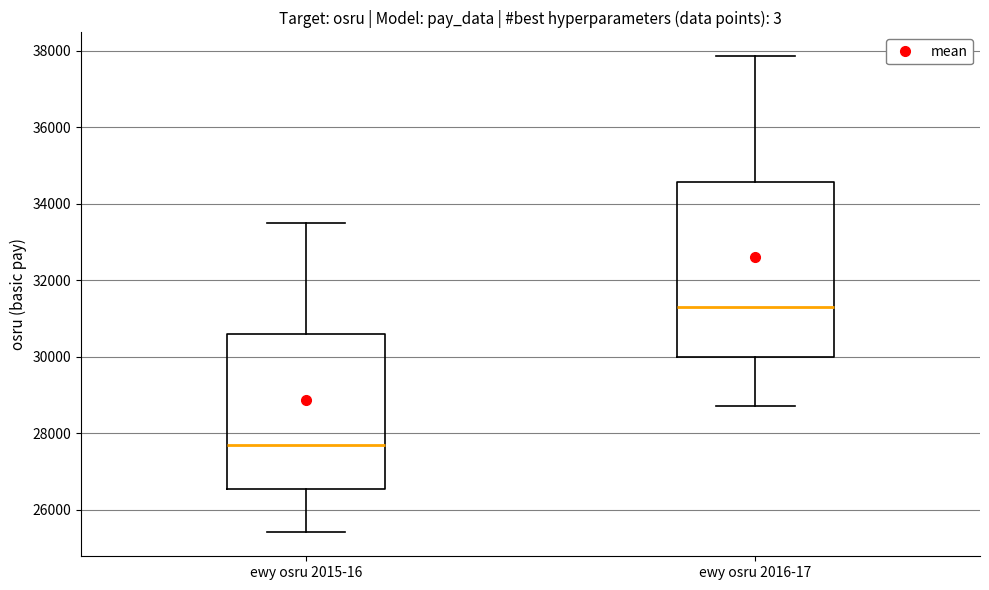

Where does the upper whisker of the box for ewy osru 2015-16 end on the y-axis? The values are not printed on the chart, so give them approximately, as read against the axis.

33600